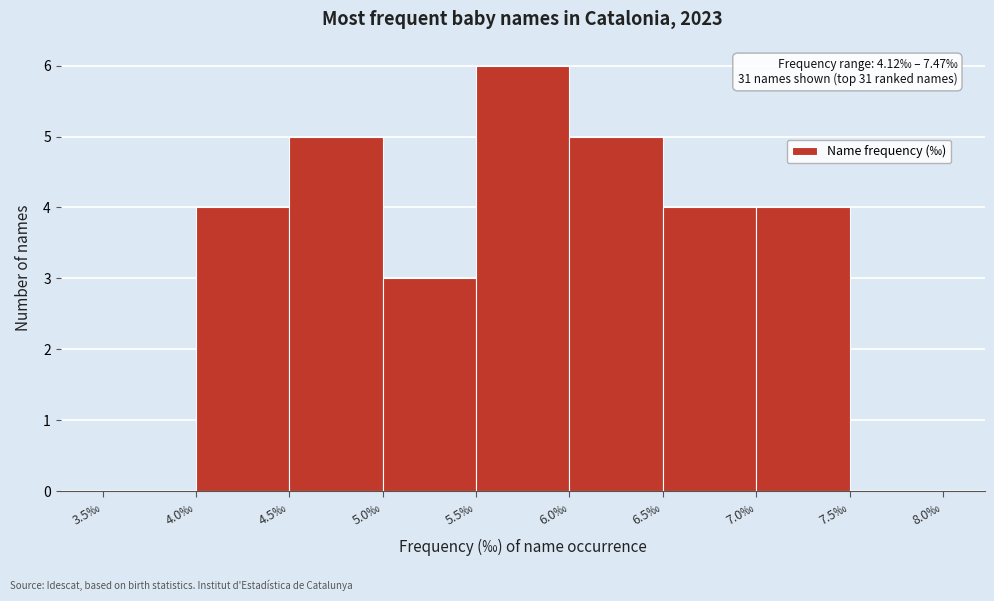

Which range on the x-axis has the tallest bar?

5.5 to 6.0